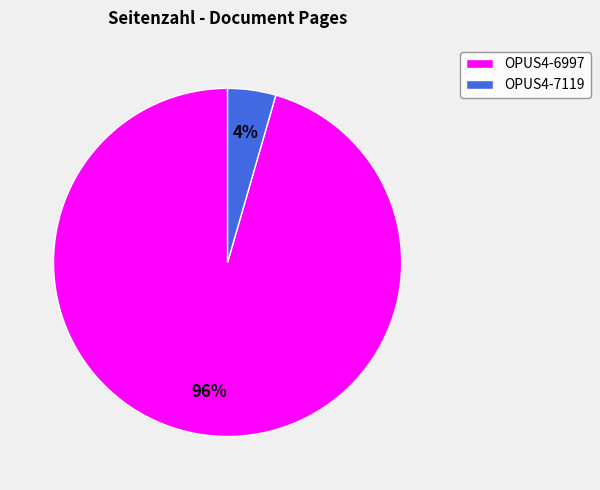

Is there a majority slice in this chart?

Yes